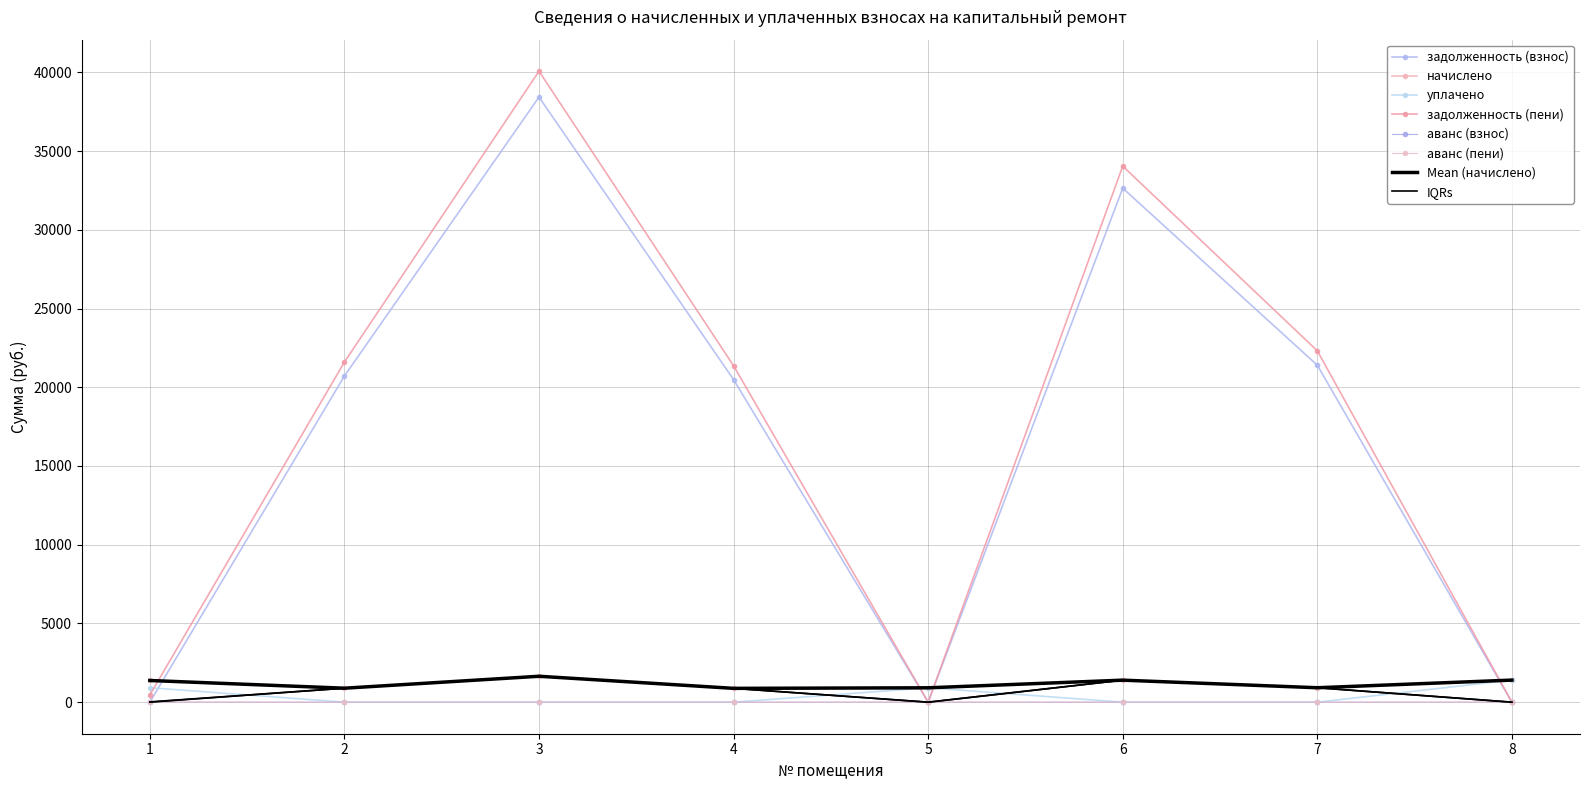

Between which two adjacent categories do задолженность (пени) and аванс (пени) first intersect?

4 and 5